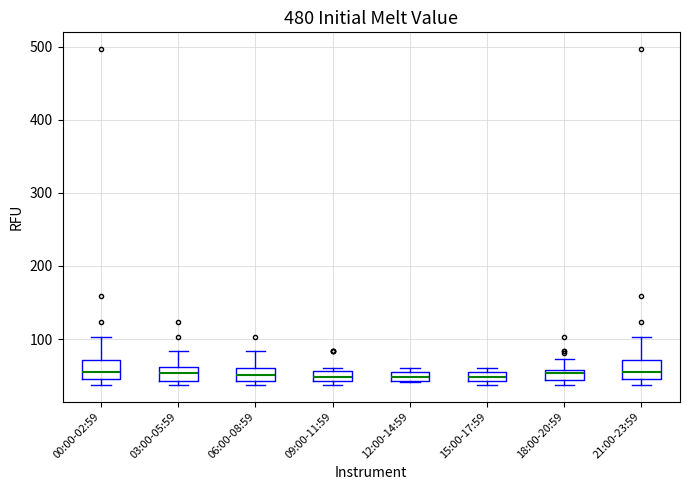

Where is the lower edge of the box for 12:00-14:59 on the y-axis? The values are not printed on the chart, so give them approximately, as read against the axis.

40